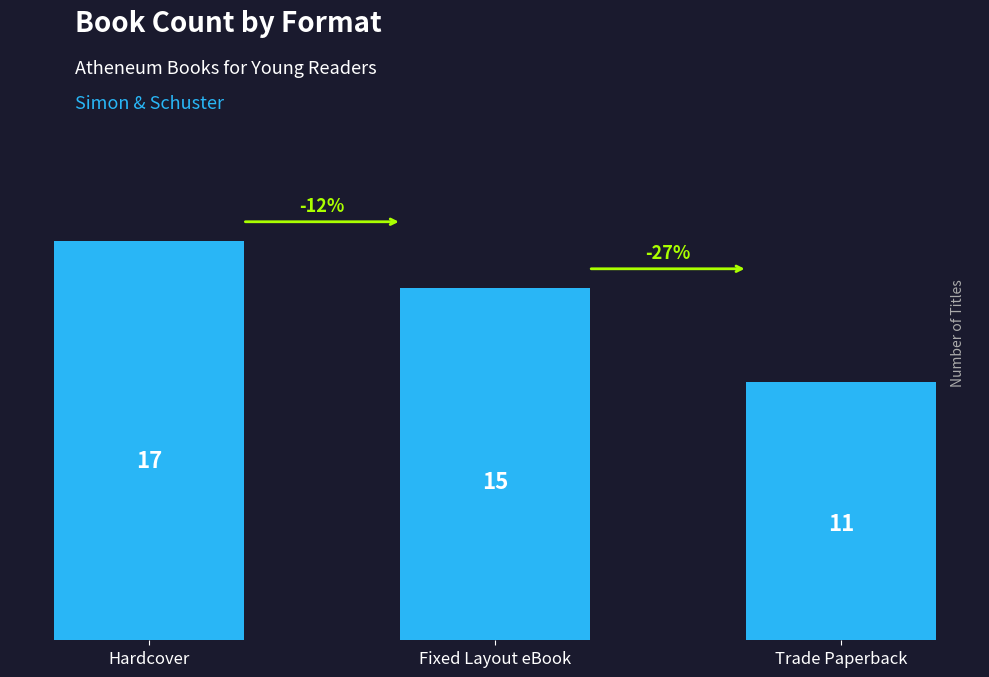

What is the maximum value shown in the chart?

17